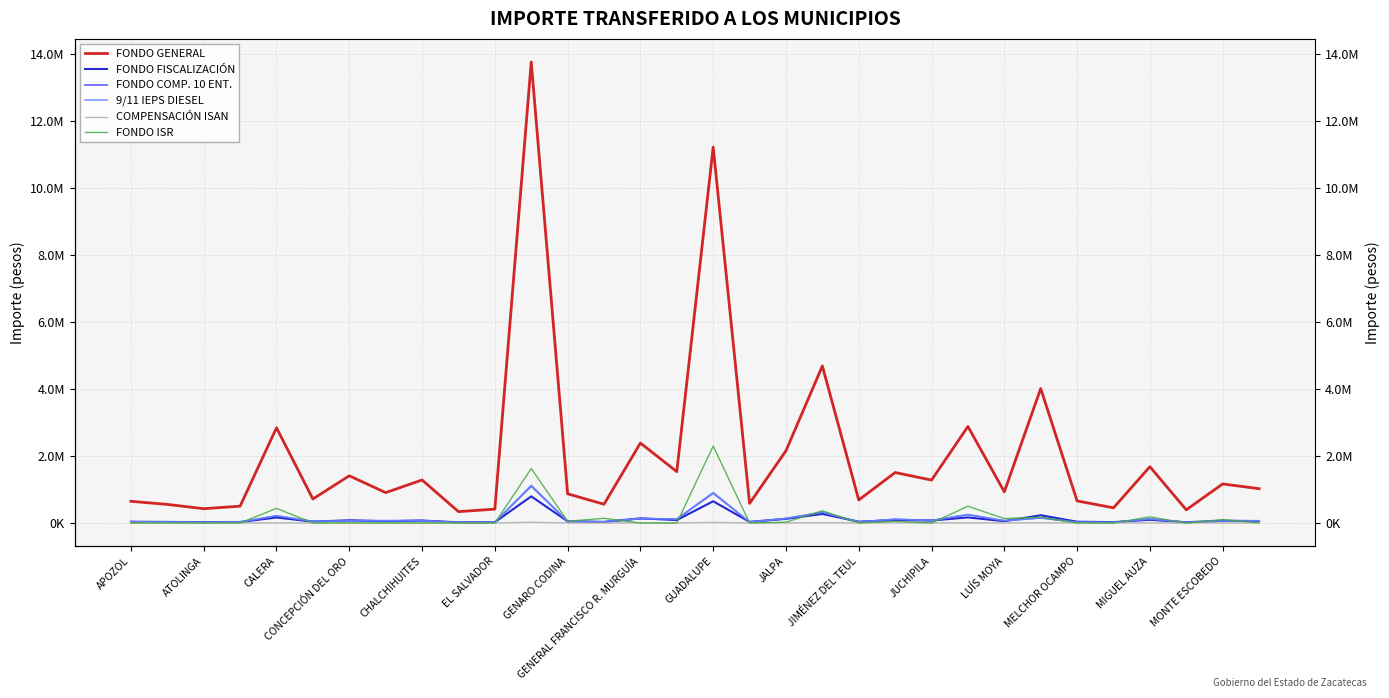

True or false: FONDO COMP. 10 ENT. and 9/11 IEPS DIESEL cross at least once.

False